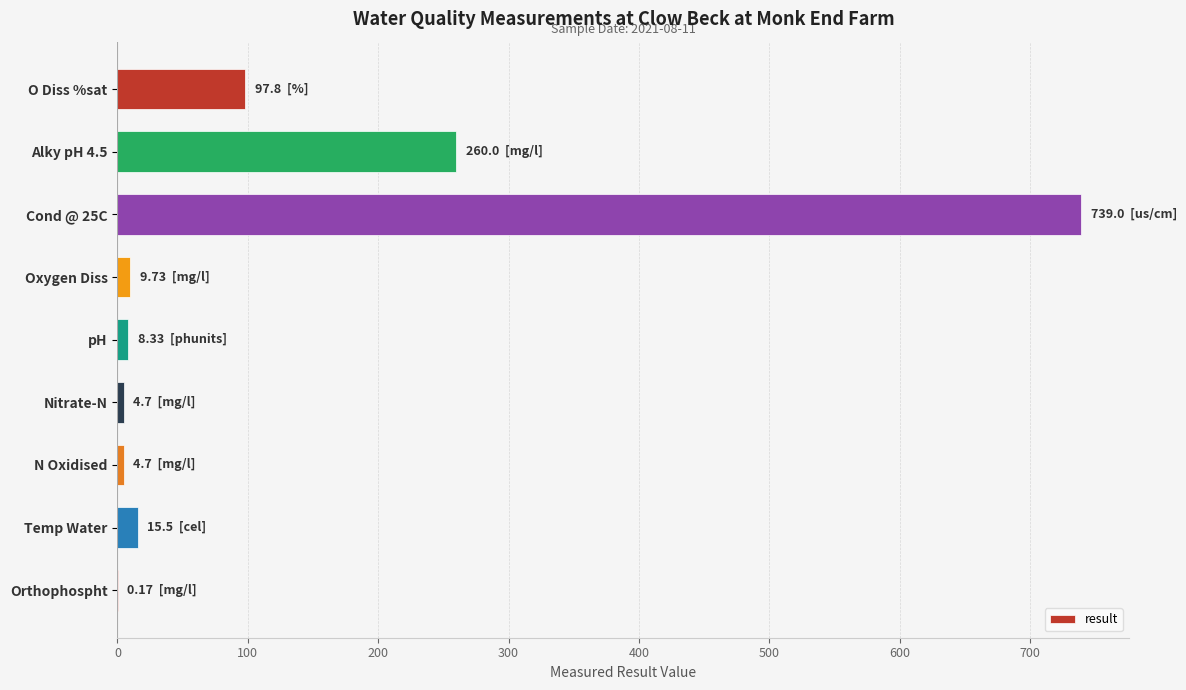

Between O Diss %sat and N Oxidised, which is larger?

O Diss %sat